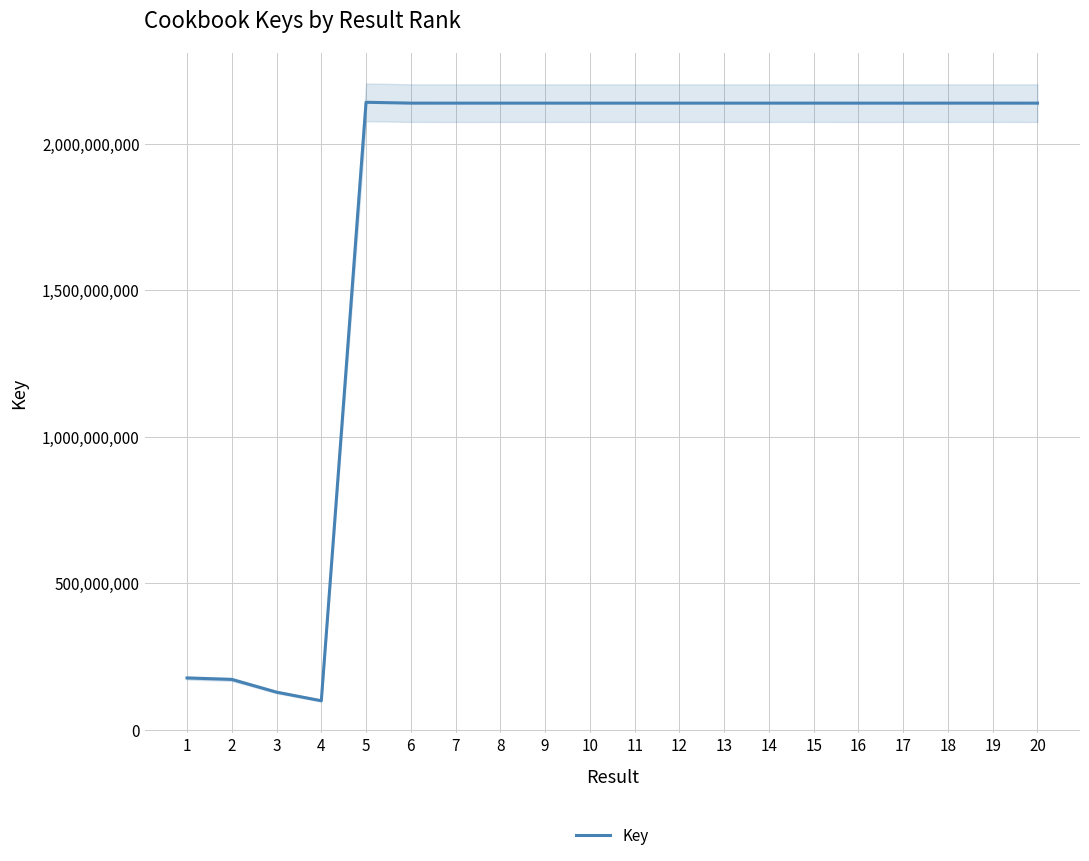

Rank the categories by value from highest to lowest.

5, 19, 18, 15, 6, 10, 8, 14, 11, 9, 12, 13, 17, 7, 16, 20, 1, 2, 3, 4